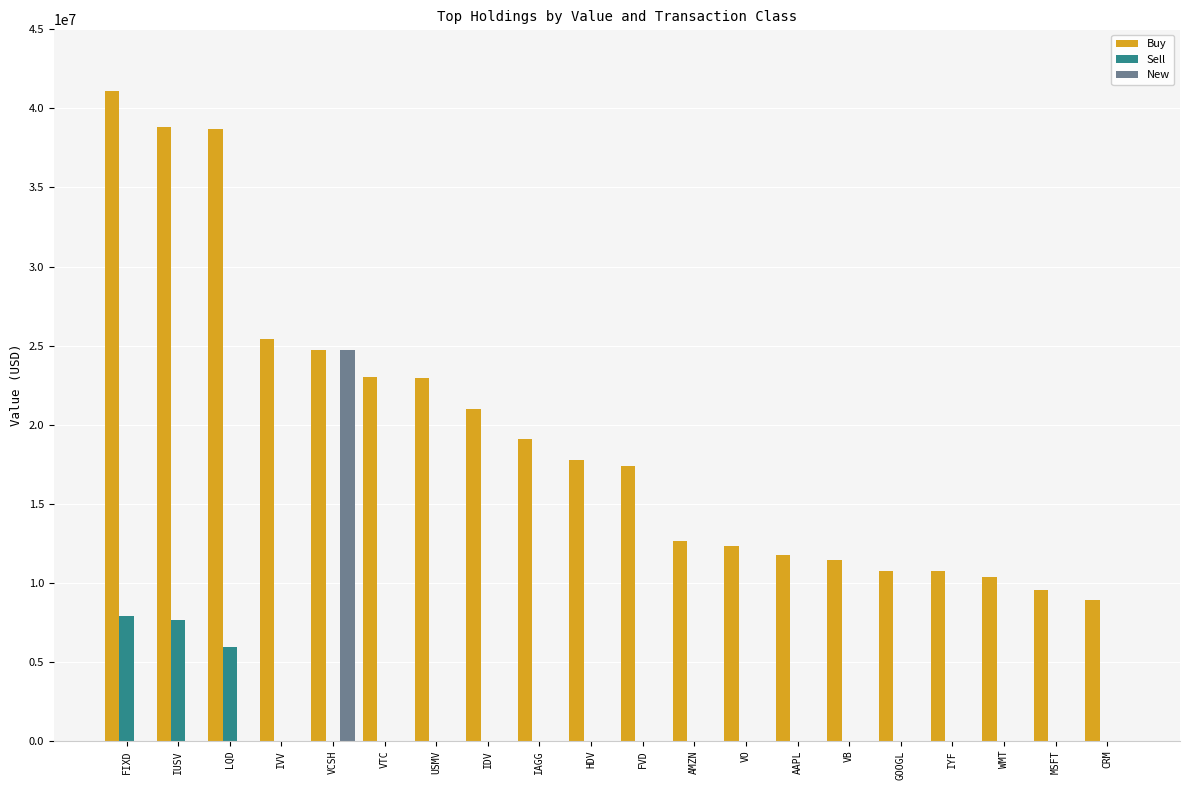

Is the value of Buy at VB greater than the value of New at AMZN?

Yes